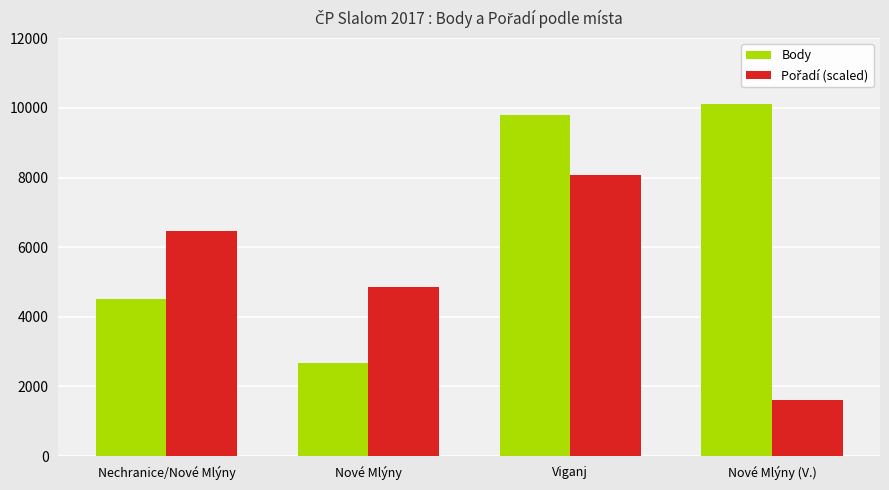

What is the difference between the Body values at Nové Mlýny and Viganj?

7143.0